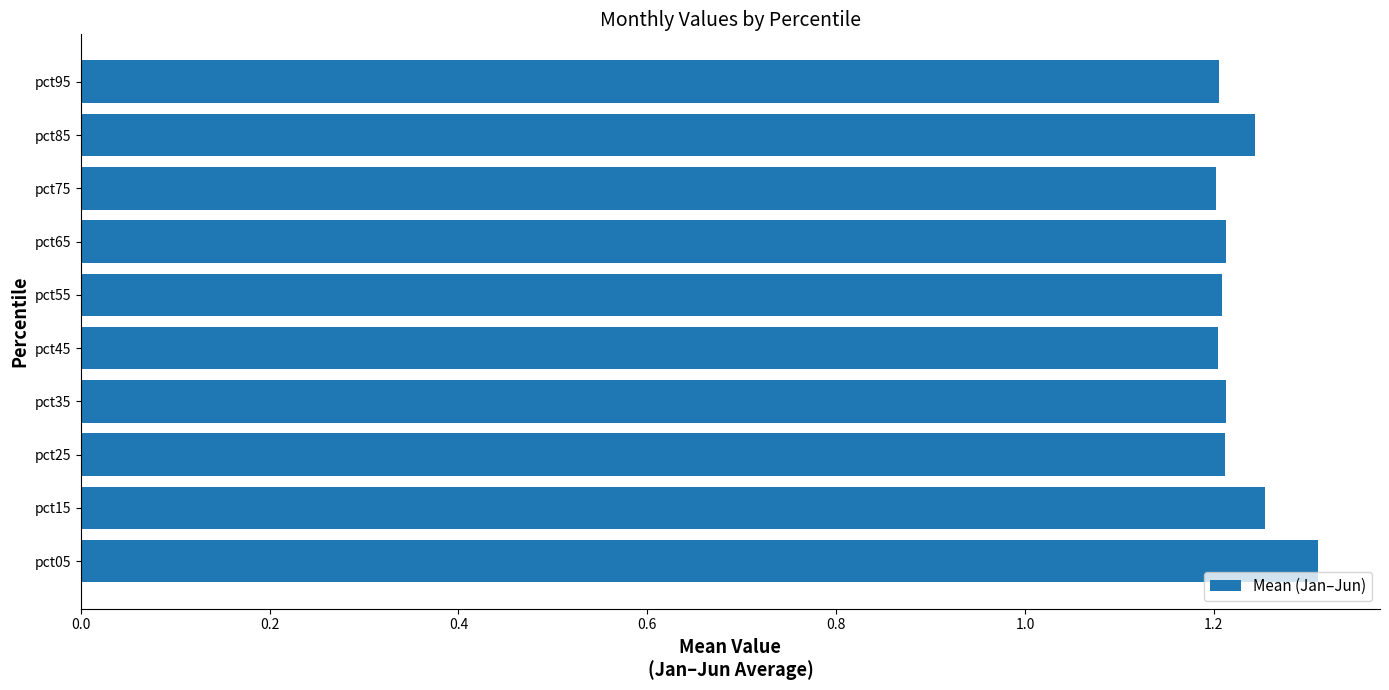

How many values are between 1 and 2?

10